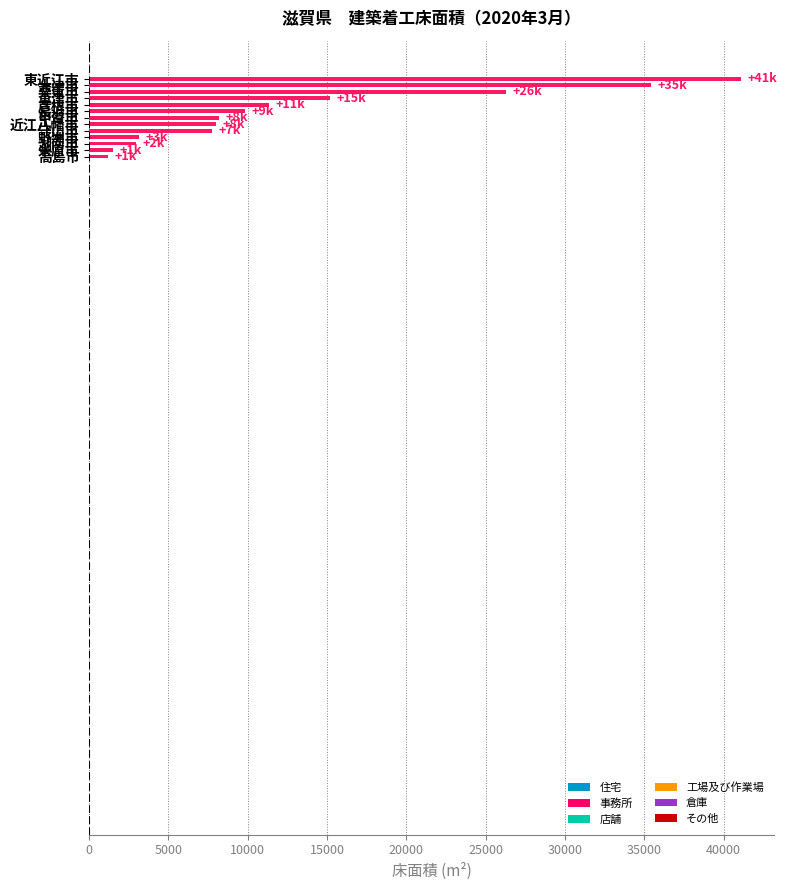

Which category has the lowest value across all series?

高島市